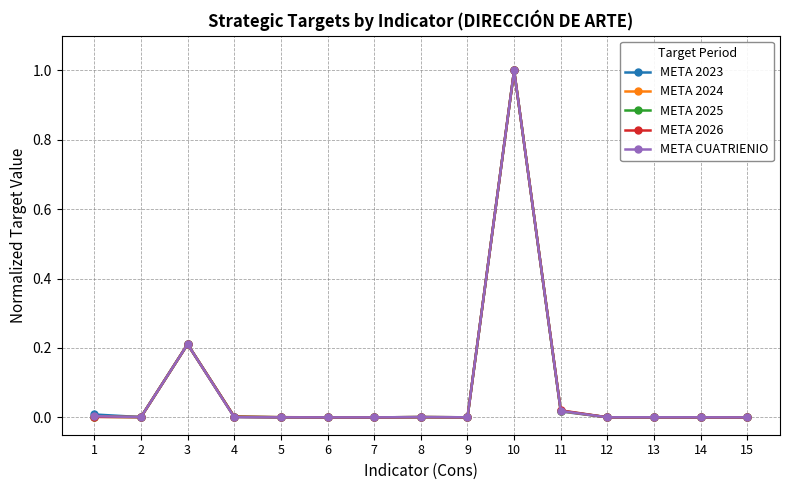

Is it true that META 2026 equals 0.0 at 11?

True